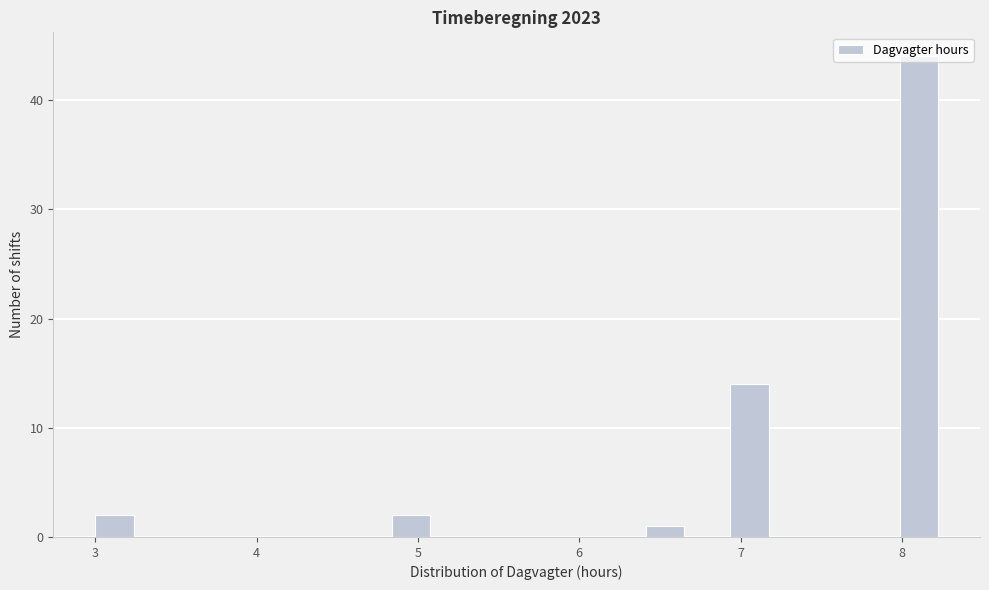

Around what value on the x-axis is the tallest bar? Give the approximate position of its centre, as read against the axis.

8.1